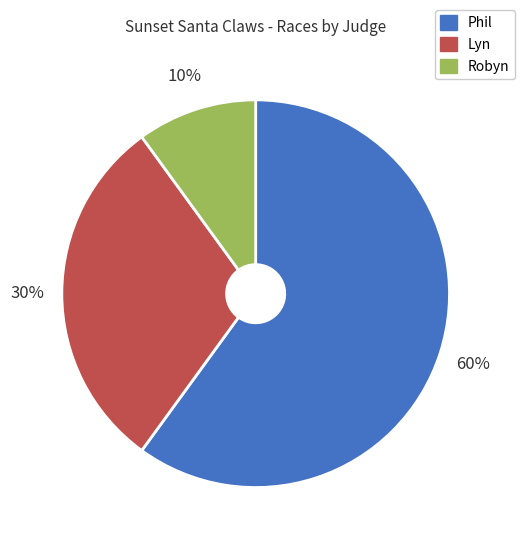

Rank the categories by value from highest to lowest.

Phil, Lyn, Robyn